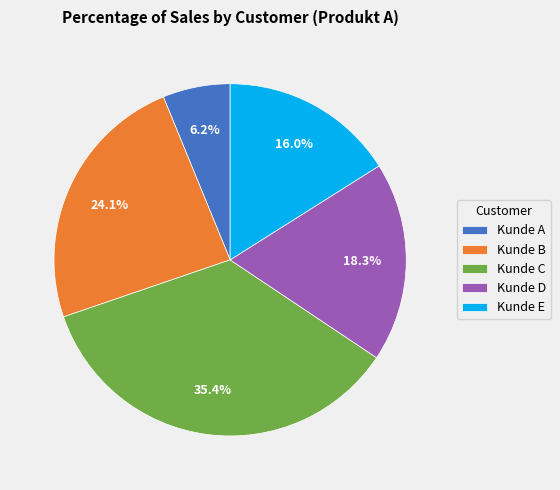

Which category has the biggest portion of the pie?

Kunde C